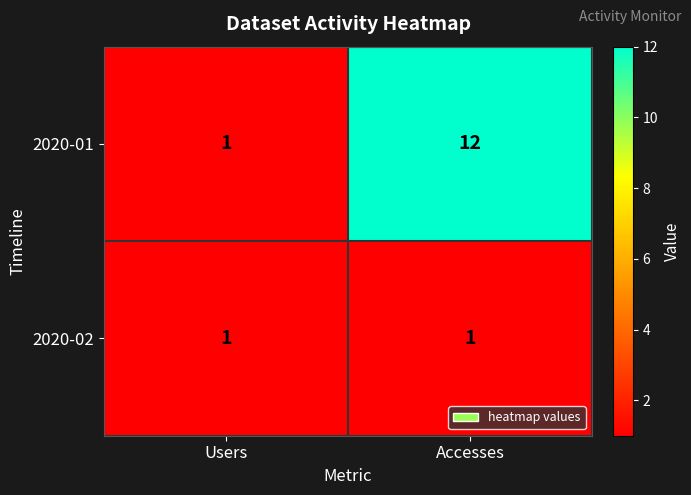

Which series changed the most between Users and Accesses?

2020-01